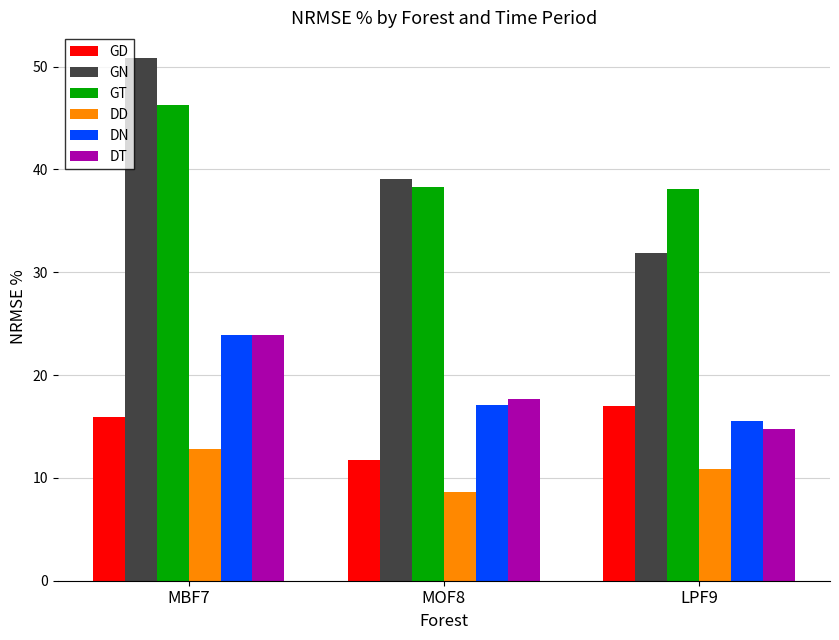

What is the difference between the GN values at MOF8 and LPF9?

7.2